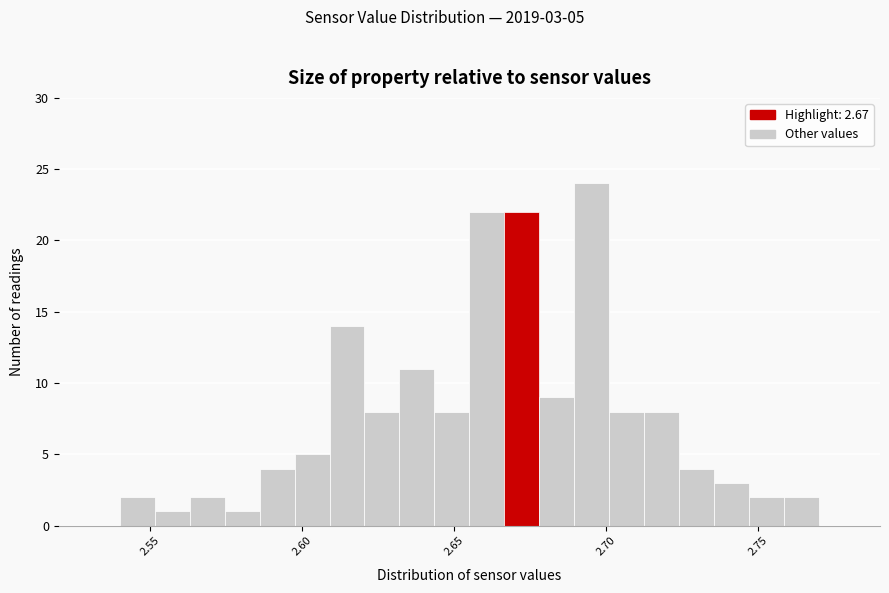

Around what value on the x-axis is the tallest bar? Give the approximate position of its centre, as read against the axis.

2.695